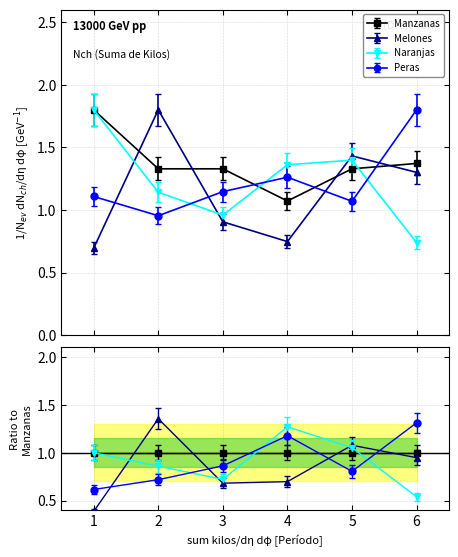

What is the value of the Melones point at the 2nd from the left?

1.8